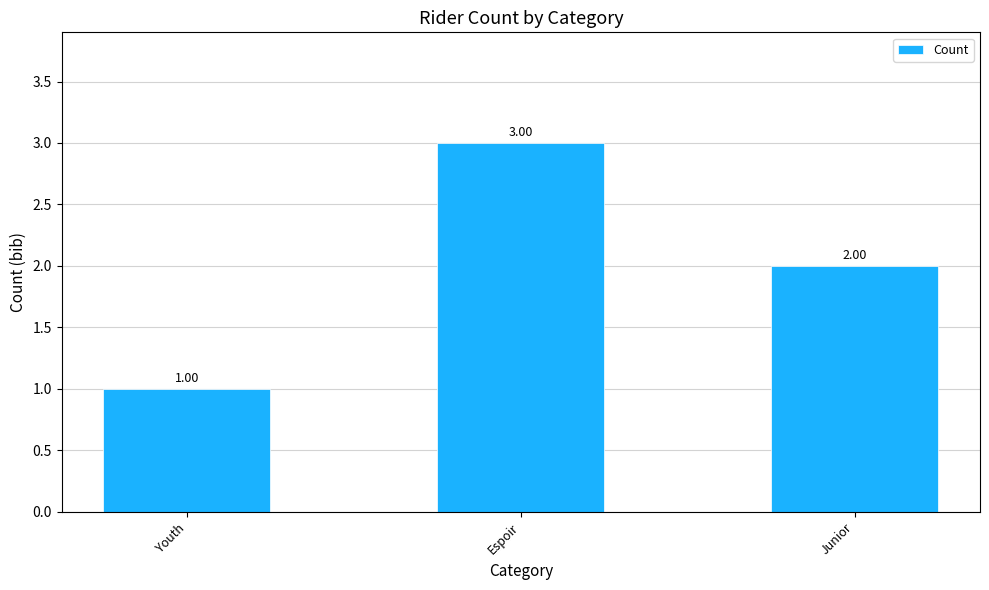

What is the average value?

2